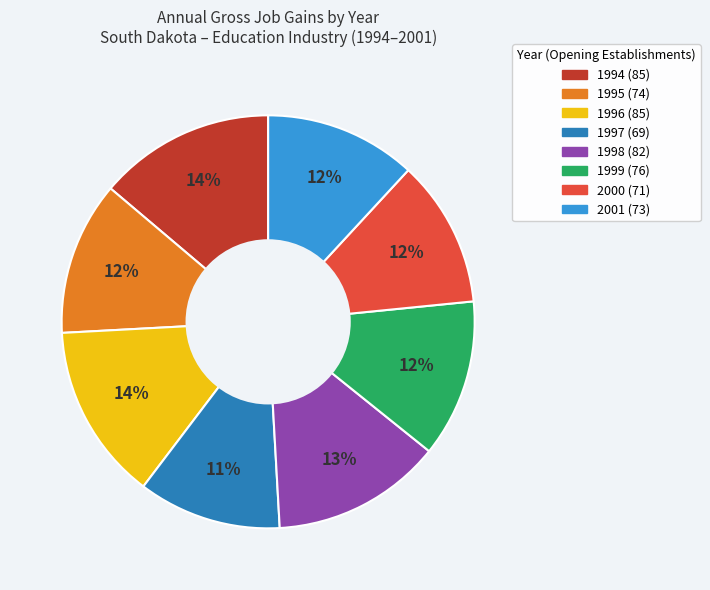

To the nearest percent, what portion does 2001 represent?

12%